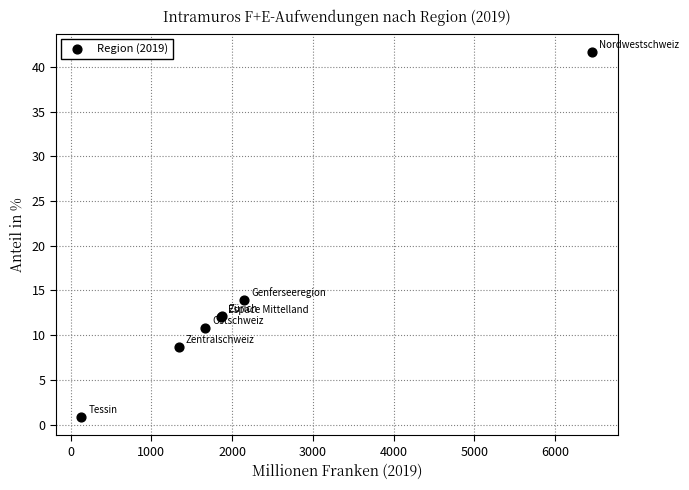

What Y value in the scatter plot is closest to 21?

13.9